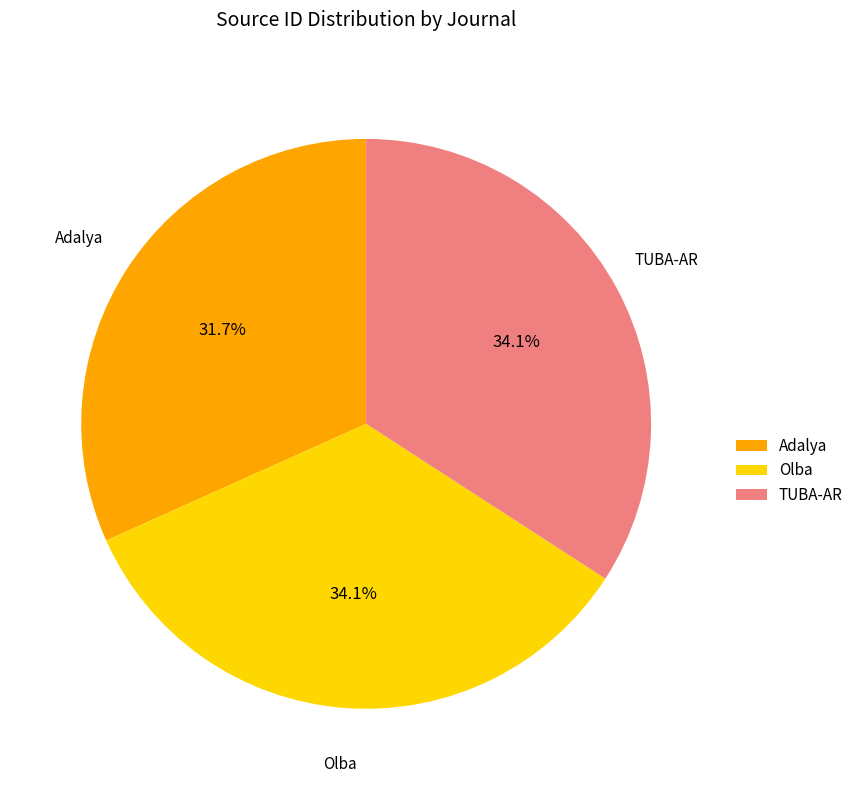

To the nearest percent, what is the average slice percentage?

33%